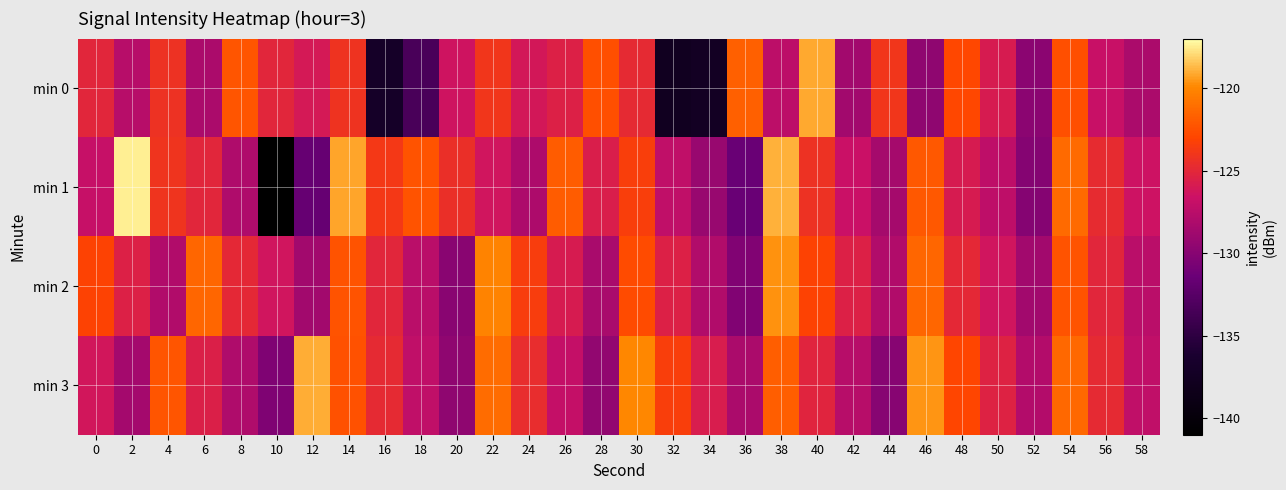

Between 50 and 8, which is larger?

8